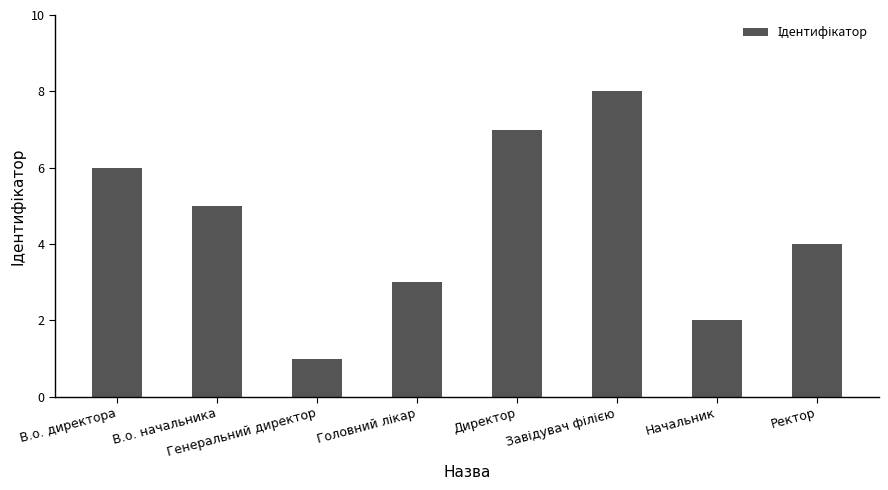

Between В.о. начальника and Генеральний директор, which is larger?

В.о. начальника